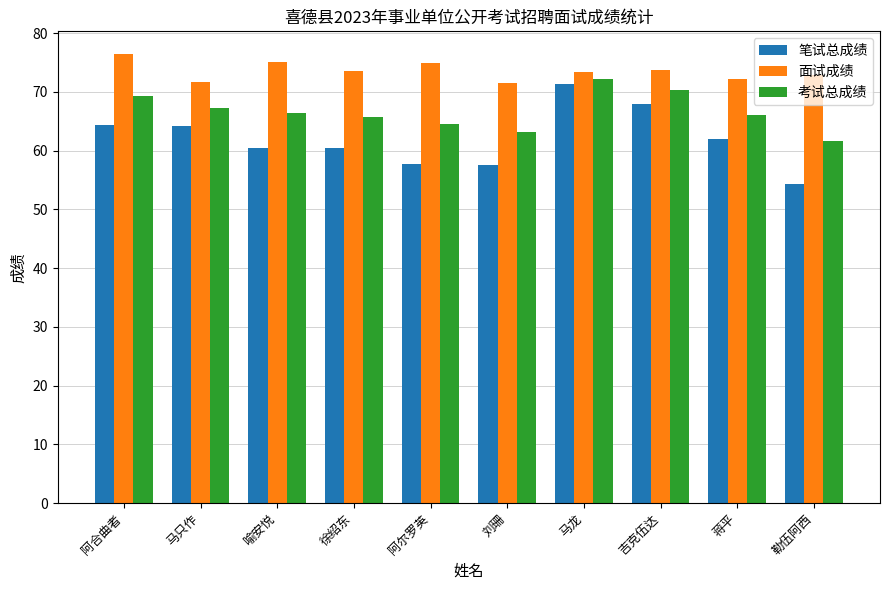

What is the total value across all series at 马只作?

203.1